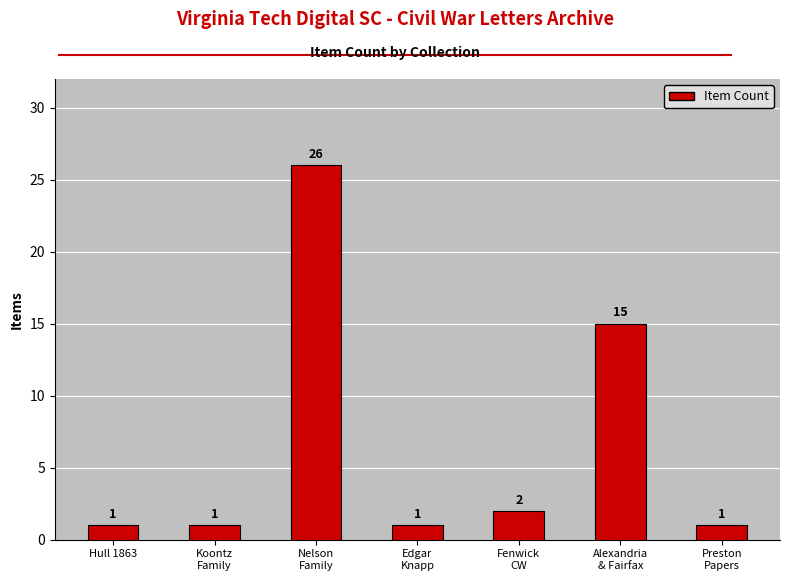

The chart shows a value of 1 at Preston
Papers. True or false?

True